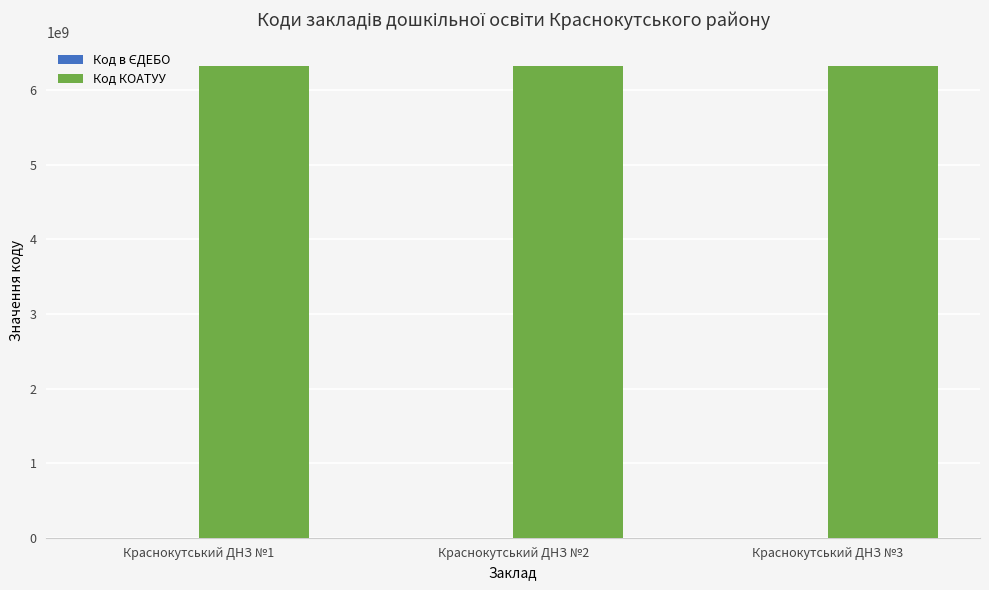

Which series has the largest total across all categories?

Код КОАТУУ